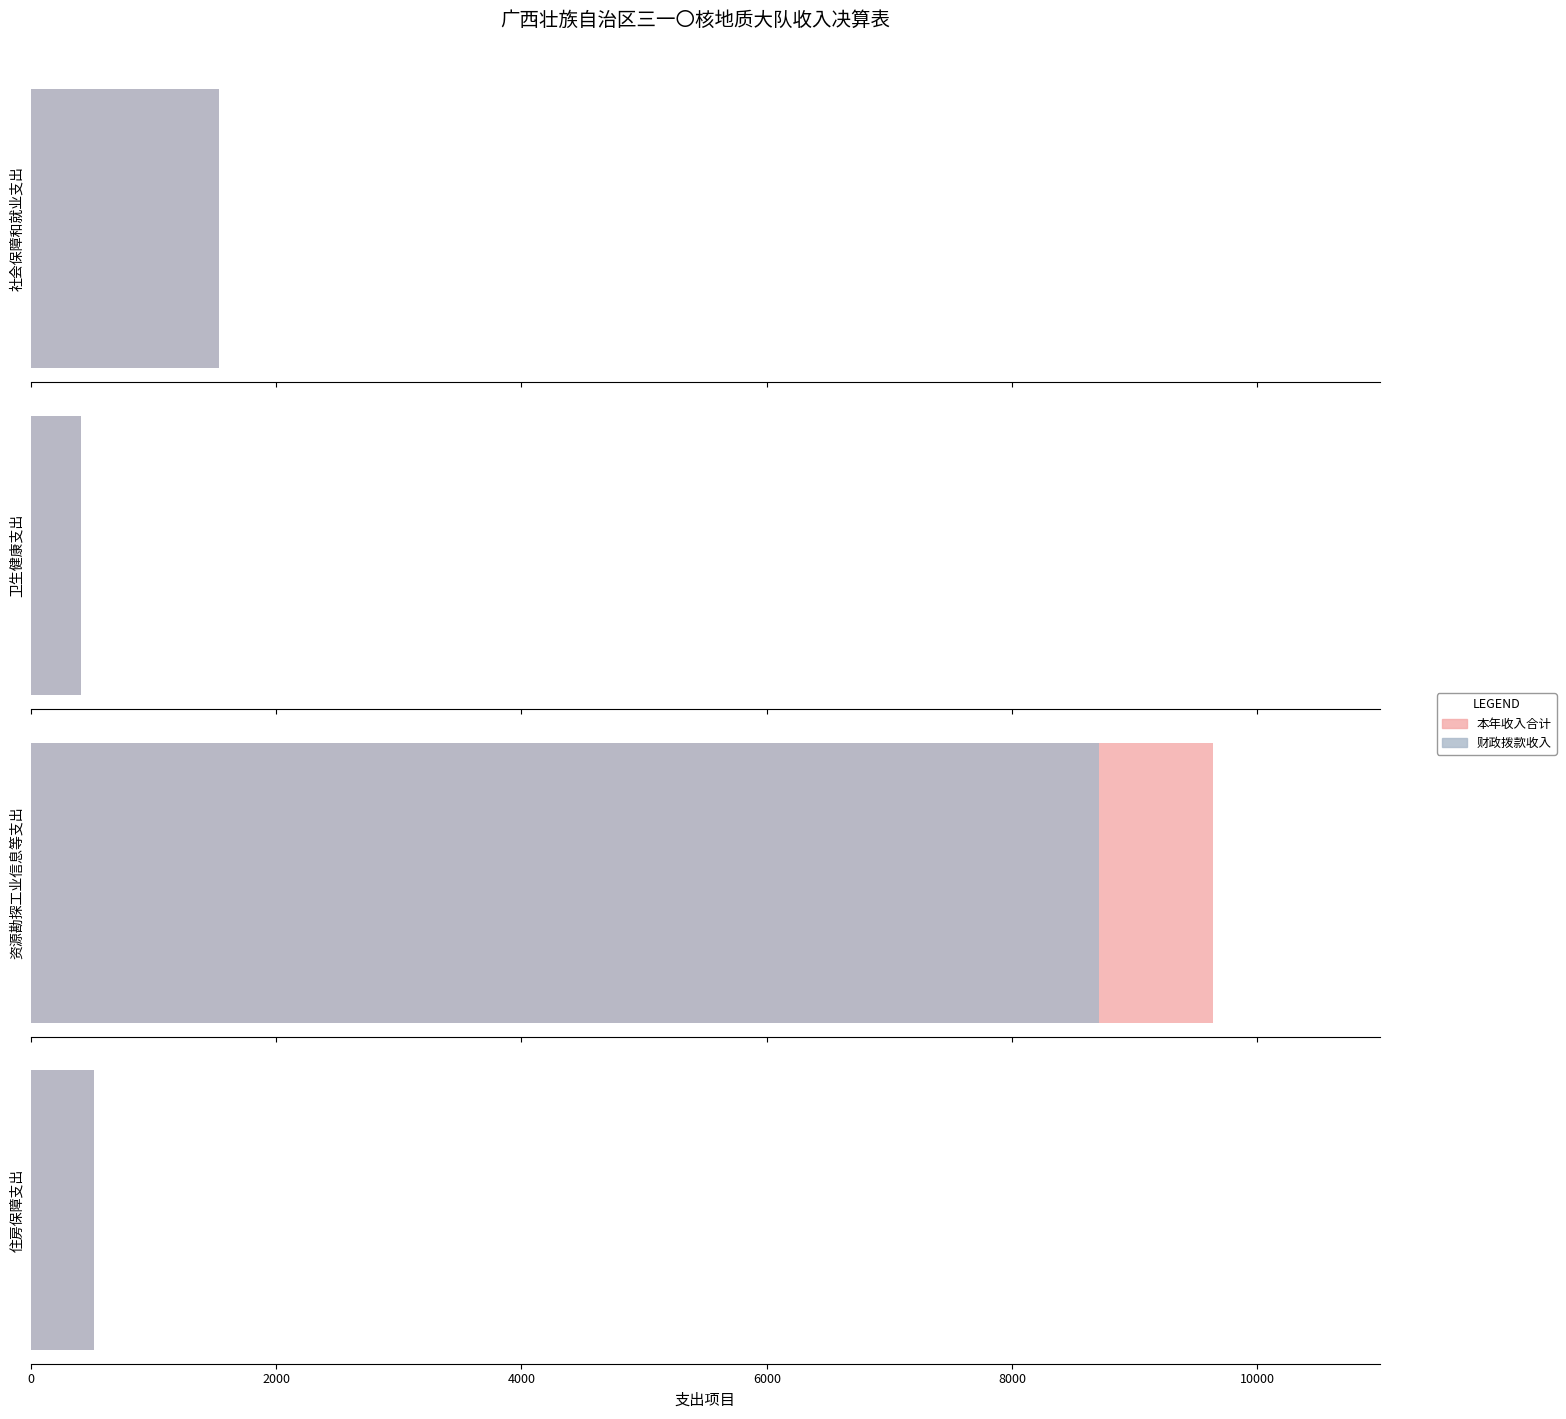

What is the minimum value shown in the chart?

411.9